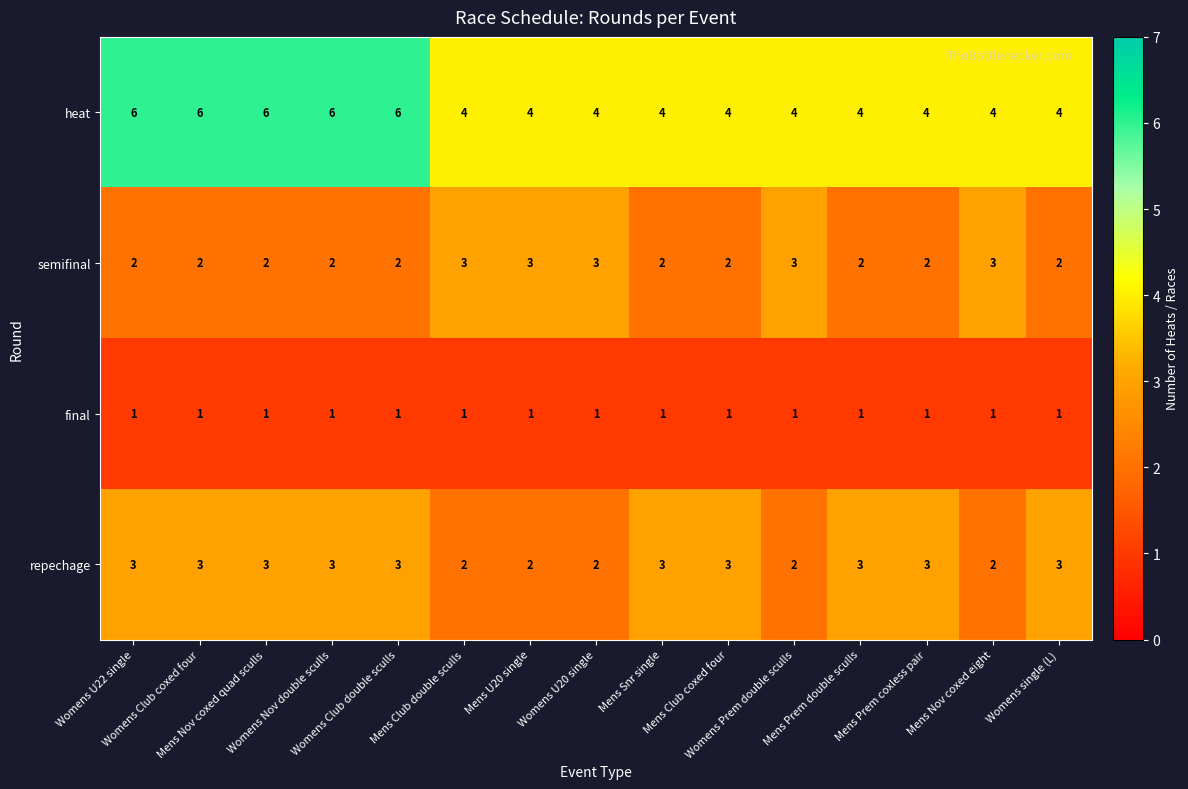

What is the sum of all heat values?

70